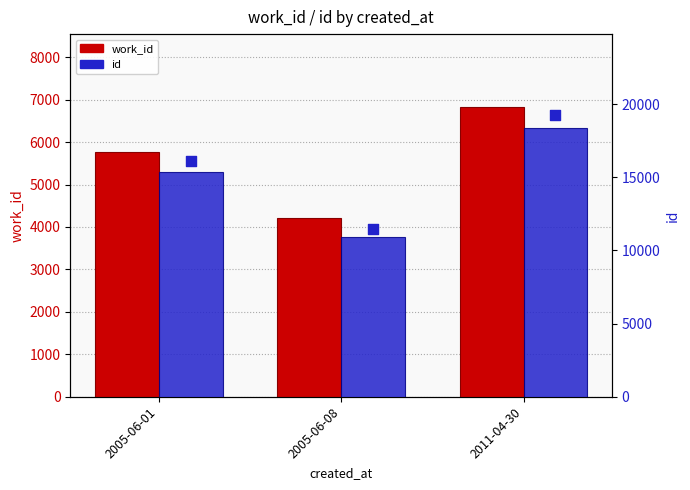

Which series has the largest total across all categories?

id